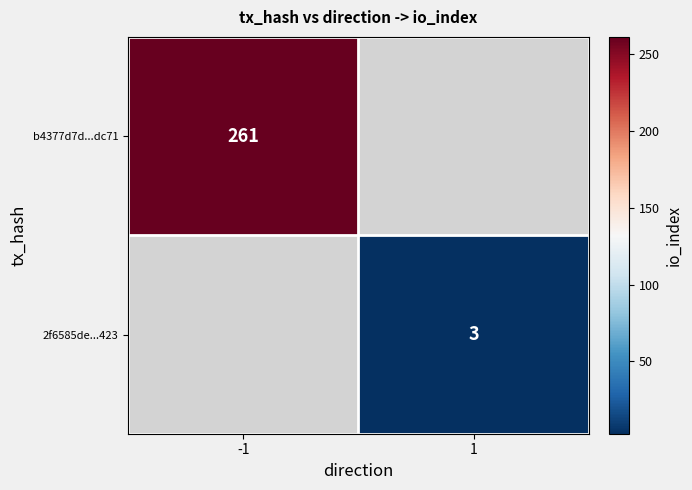

Is it true that 2f6585de...423 equals 3 at 1?

True